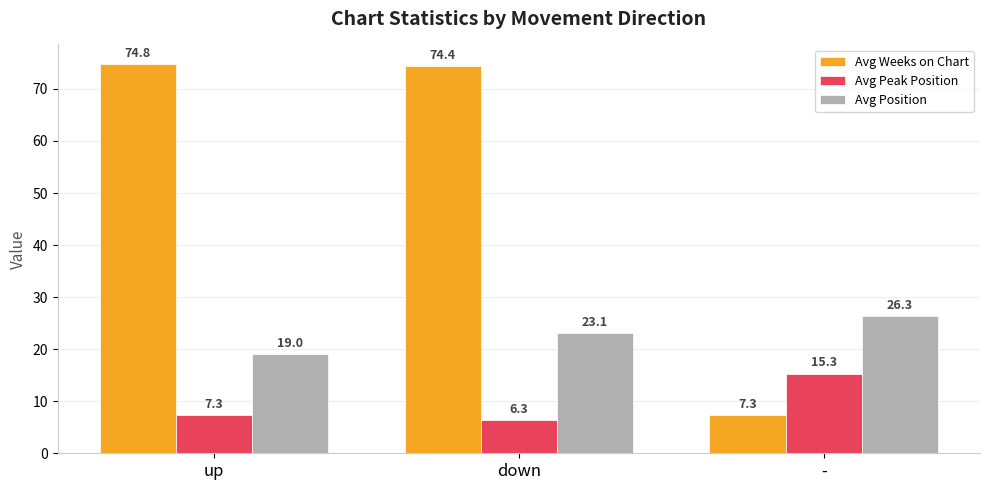

At which category is the sum across all series the highest?

down